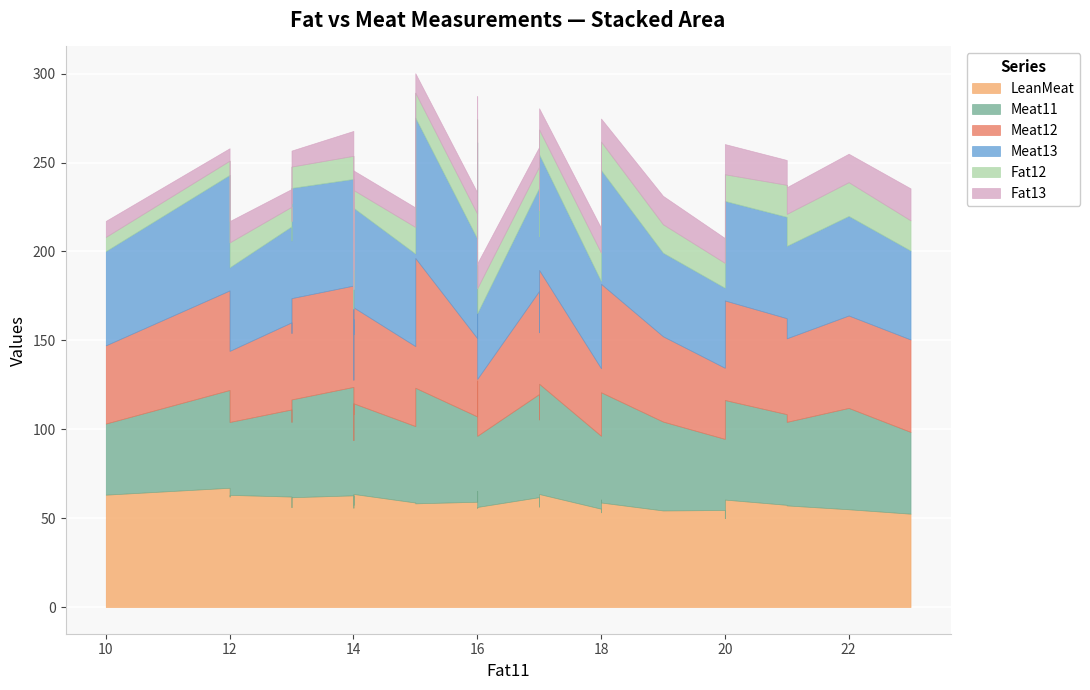

What is the approximate value of Meat11 at 13?

49.0